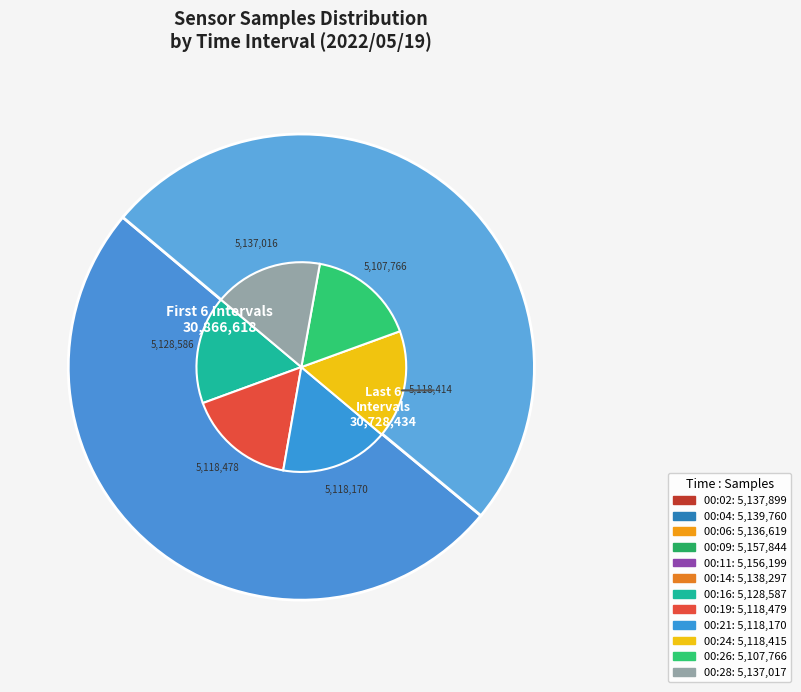

What portion of the pie excludes 00:24?

91.7%